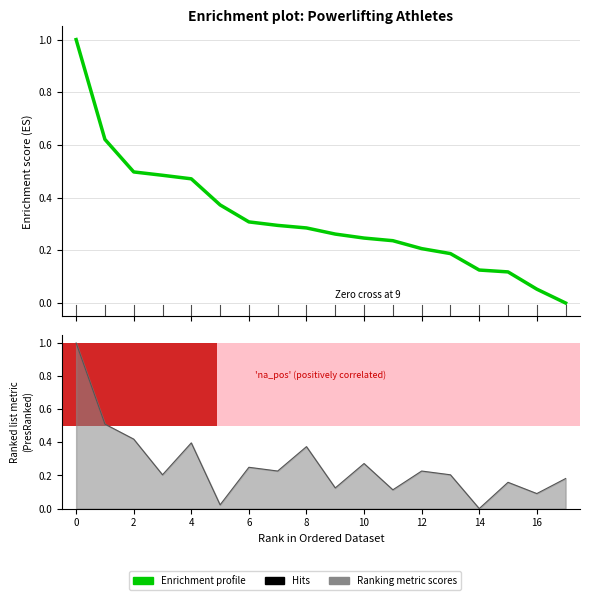

What is the sum of all values?

5.8